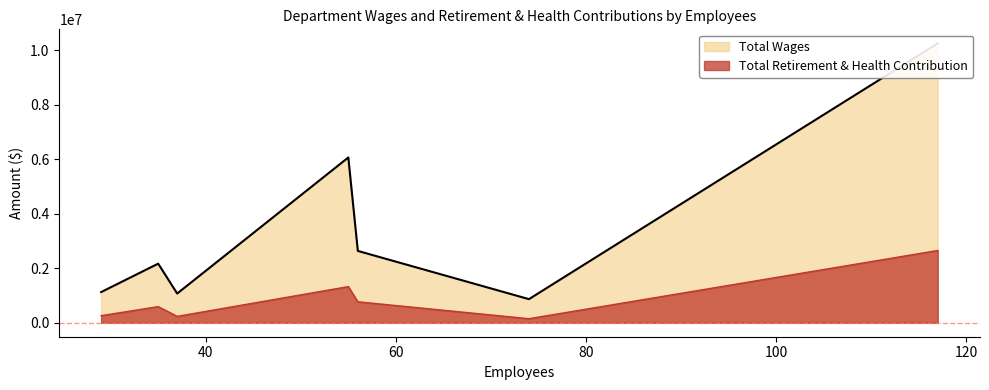

What is the minimum value for Total Wages?

866712